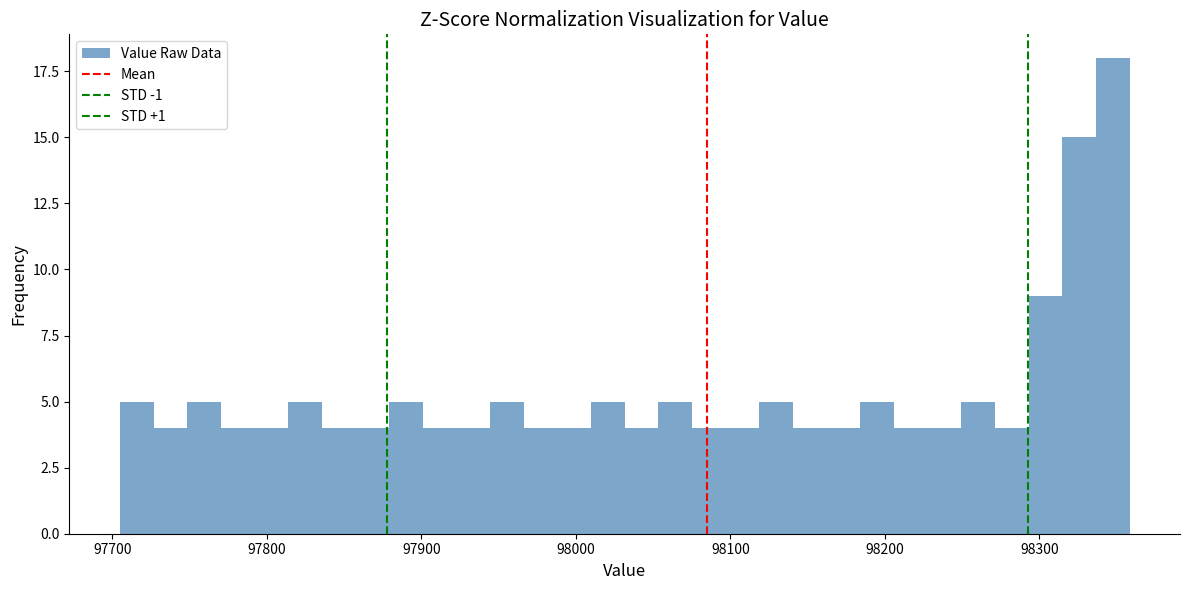

Around what value on the x-axis is the tallest bar? Give the approximate position of its centre, as read against the axis.

98350